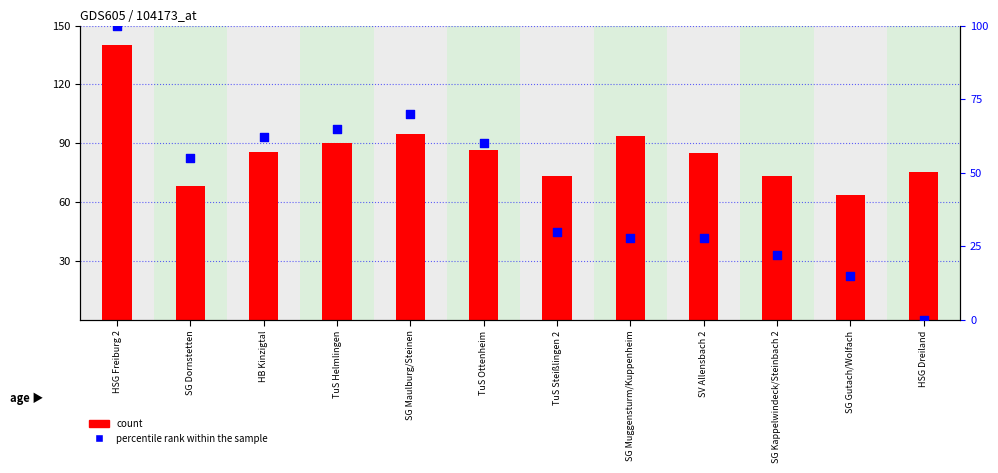

Which series has the largest Y range (max minus min)?

percentile rank within the sample